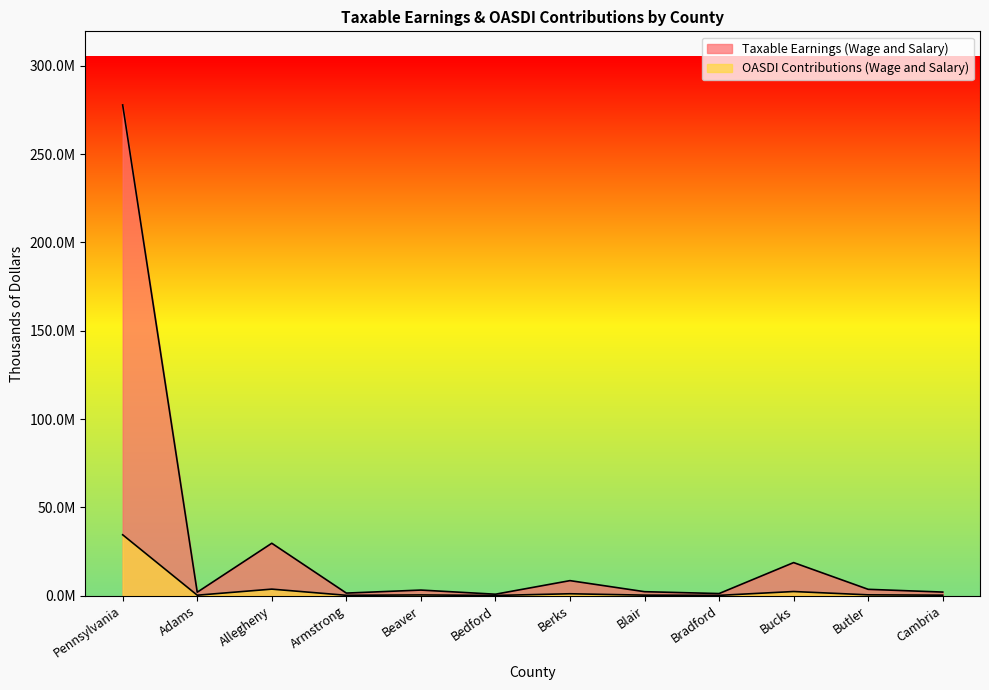

How many interior local valleys does the Taxable Earnings (Wage and Salary) series have?

4